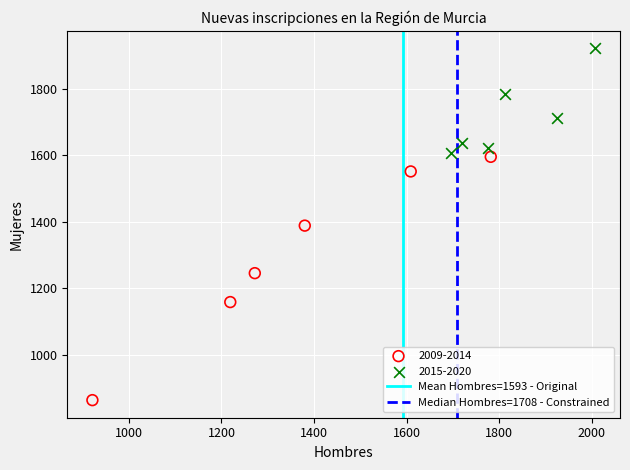

Which series contains the highest Y value?

2015-2020